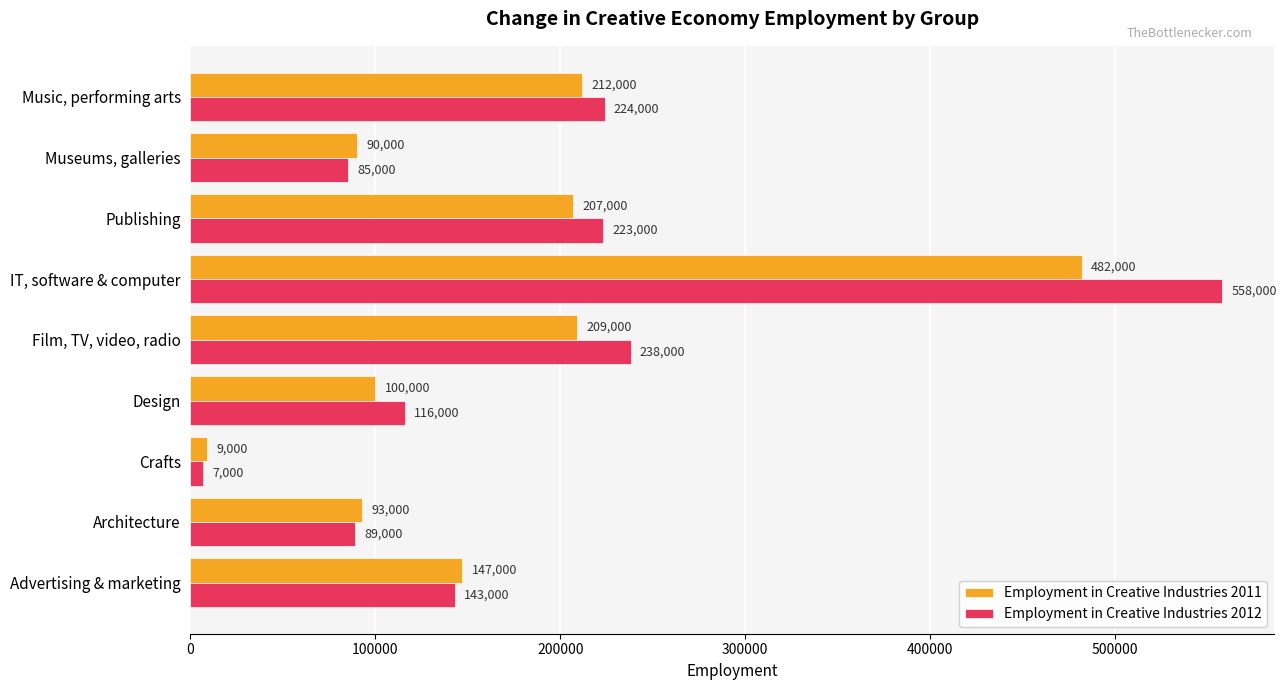

List the series in order of their overall mean, lowest first.

Employment in Creative Industries 2011, Employment in Creative Industries 2012